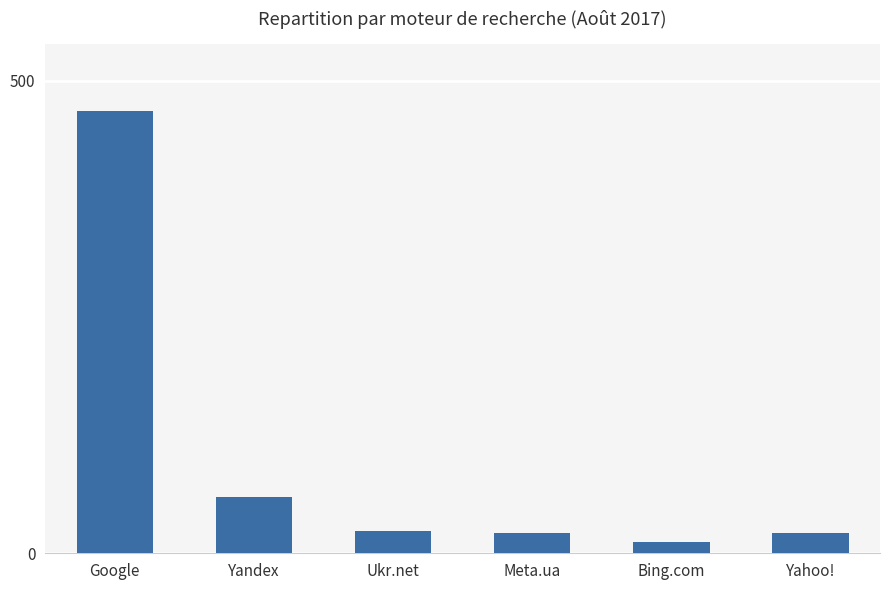

What is the ratio of the value at Meta.ua to the value at Yahoo!?

1.0